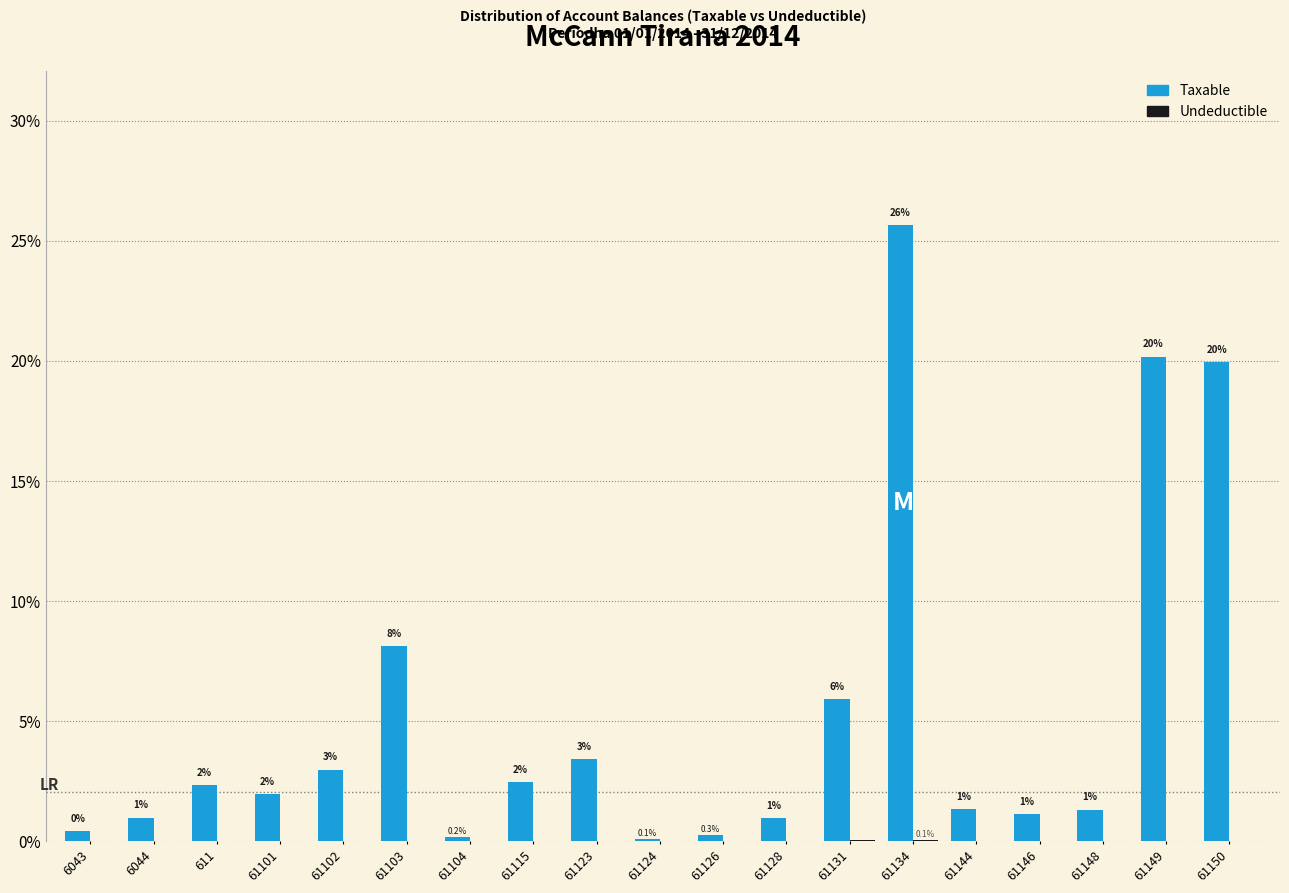

The Taxable series shows 4.7 at 61149. True or false?

False